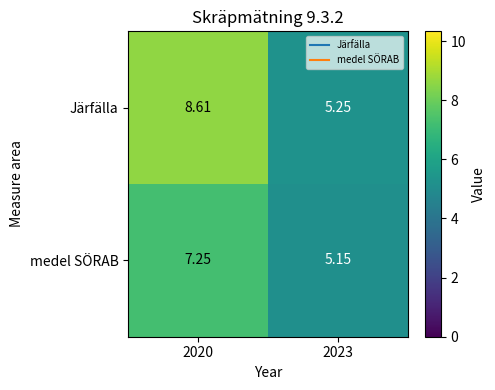

At how many categories does at least one series exceed 7?

1